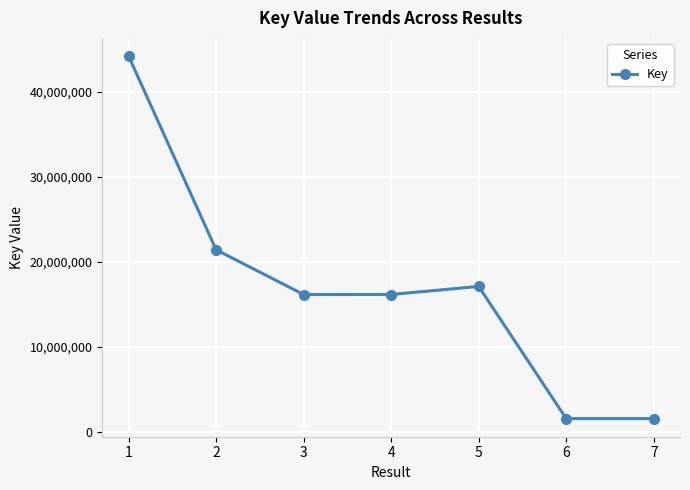

What is the average value?

16891996